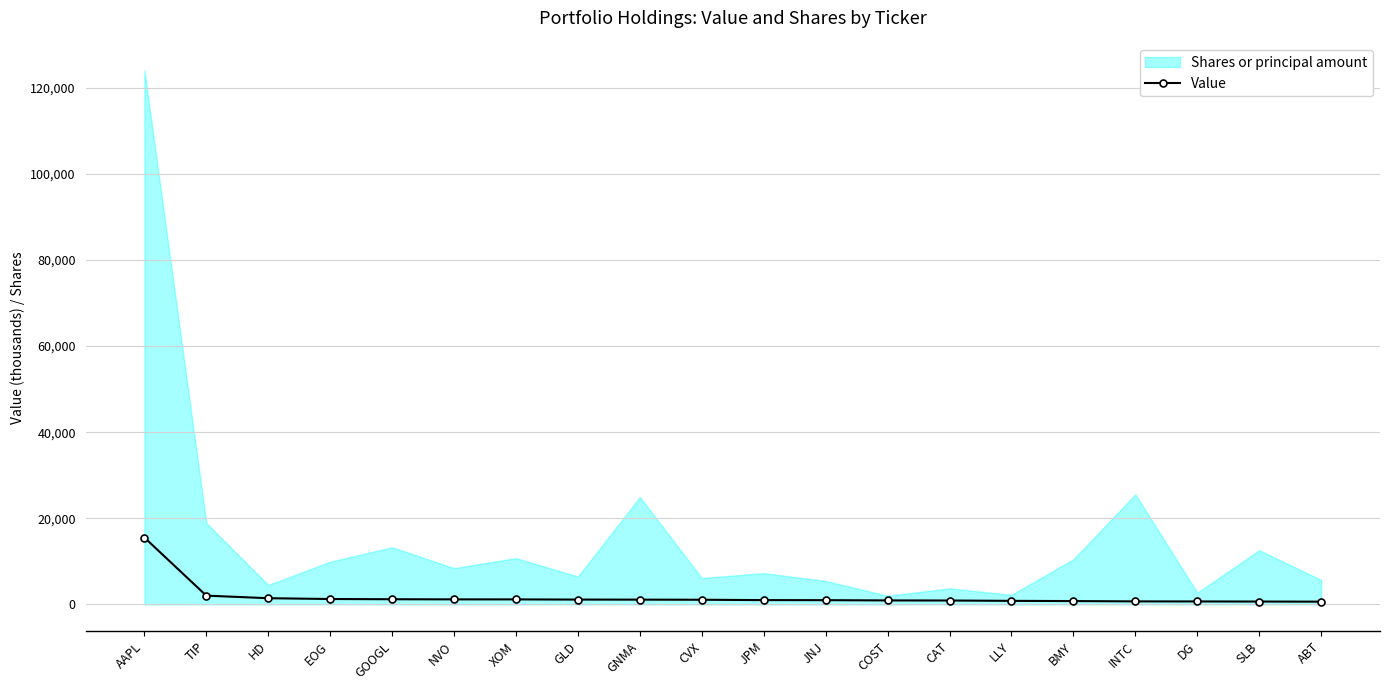

Is it true that the value at GOOGL is 481?

False